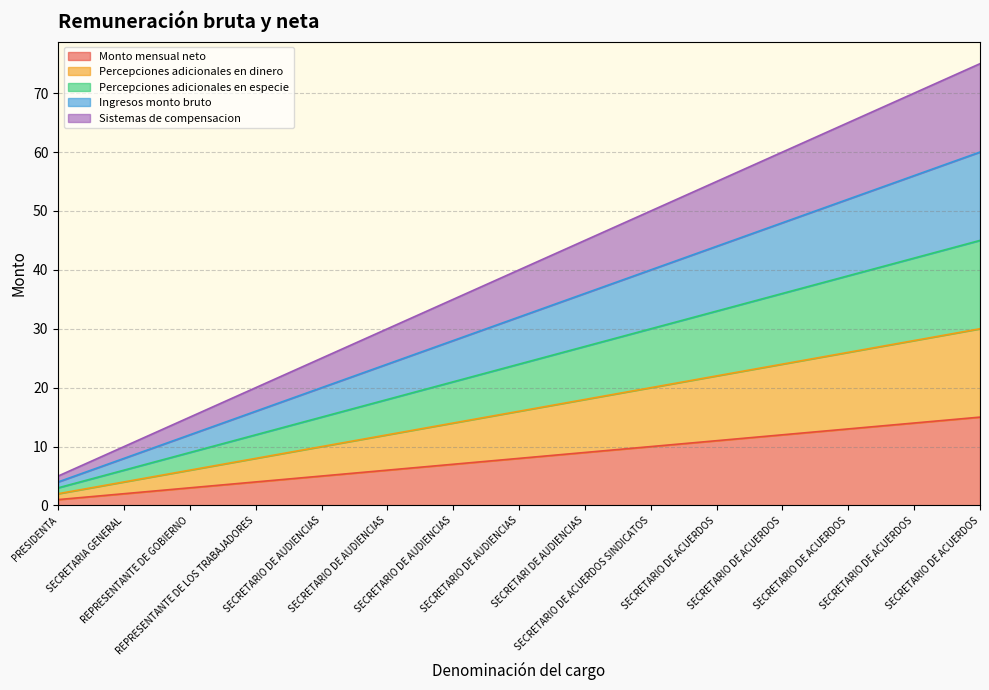

Is it true that Percepciones adicionales en especie equals 12 at SECRETARIO DE ACUERDOS?

False